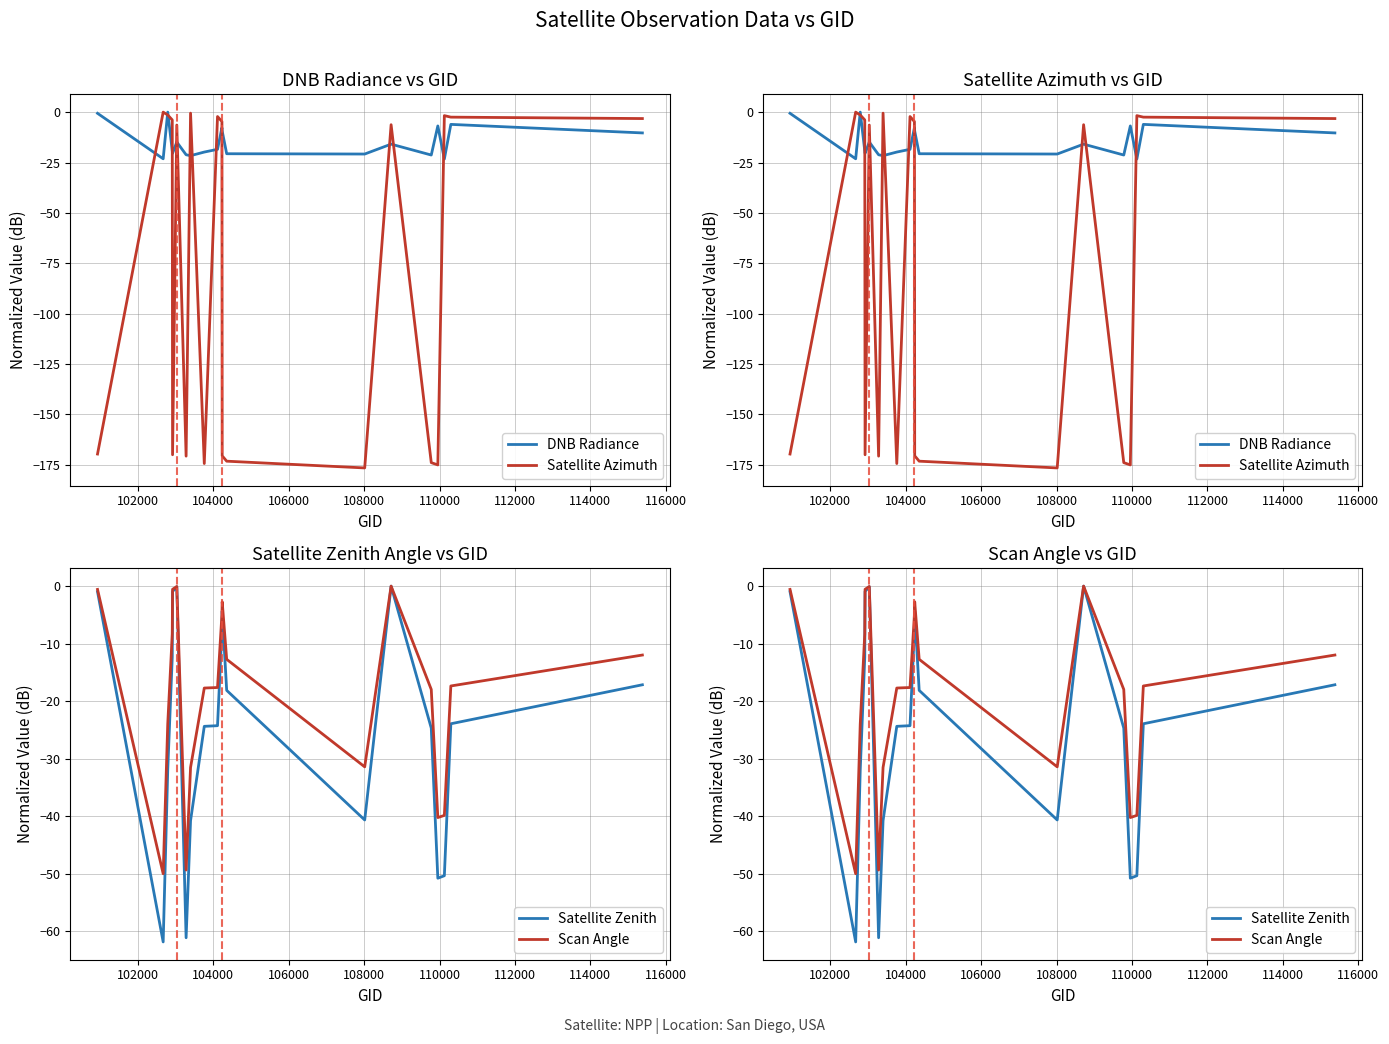

What is the lowest value of the Satellite Azimuth series?

-176.5